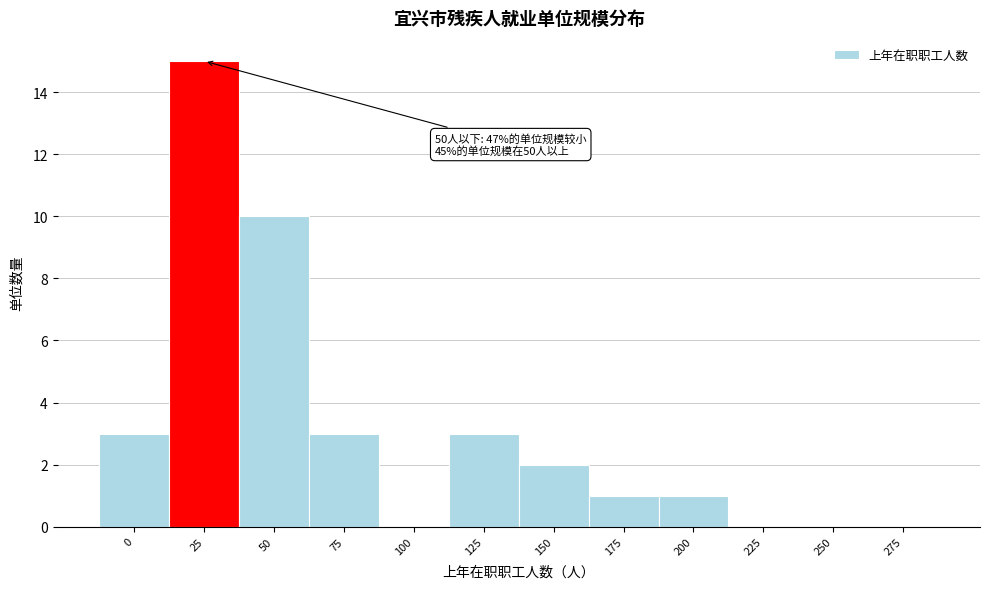

Reading right to left, extract all data points from this chart.

275=0	250=0	225=0	200=1	175=1	150=2	125=3	100=0	75=3	50=10	25=15	0=3